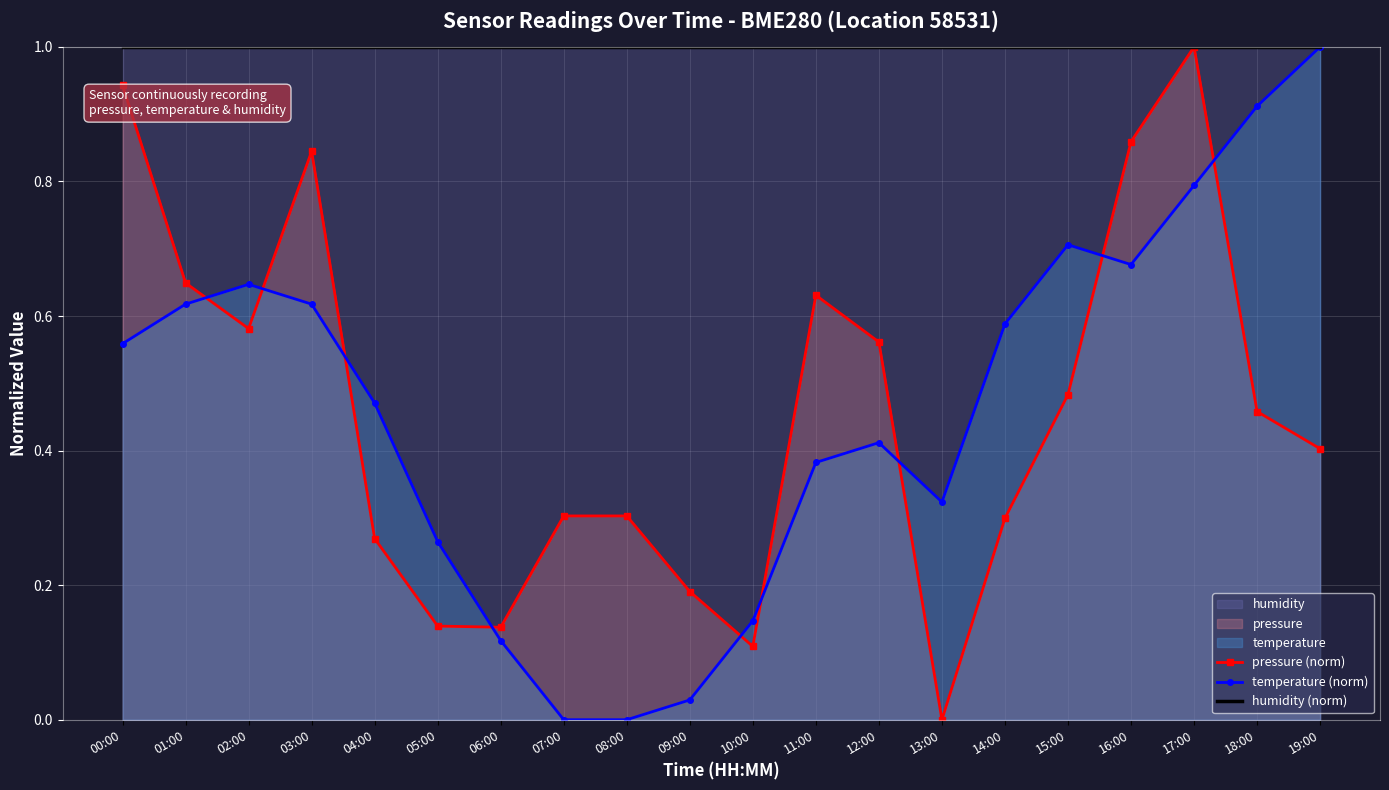

At 12:00, list the series in order from largest to smallest.

humidity (norm), pressure (norm), temperature (norm)